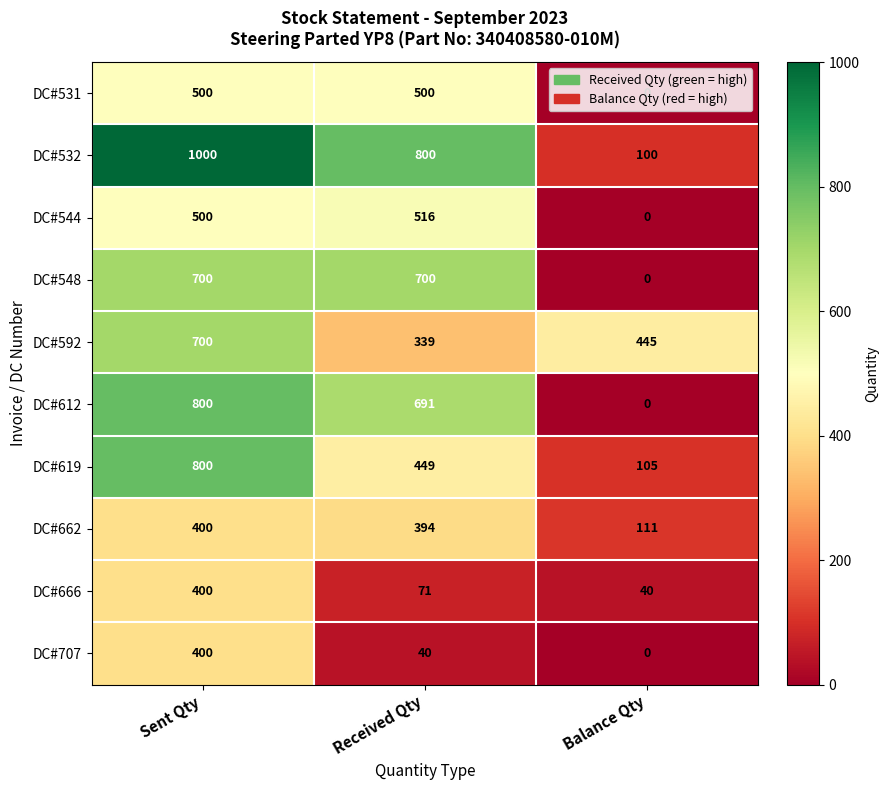

What is the average value of the DC#662 series?

302